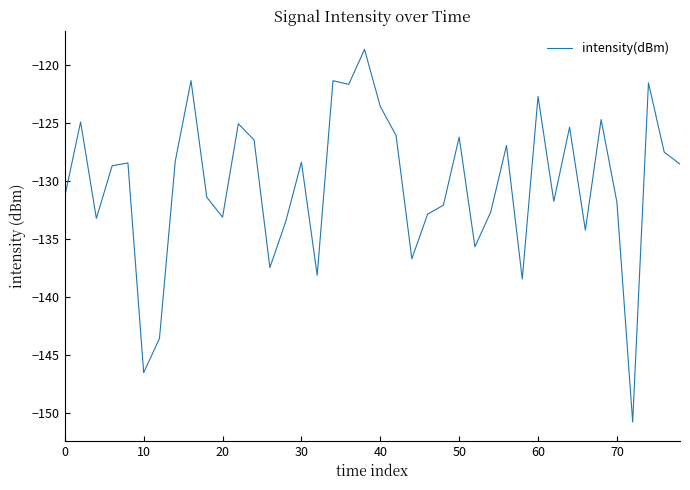

What is the difference between the maximum and minimum values?

32.1